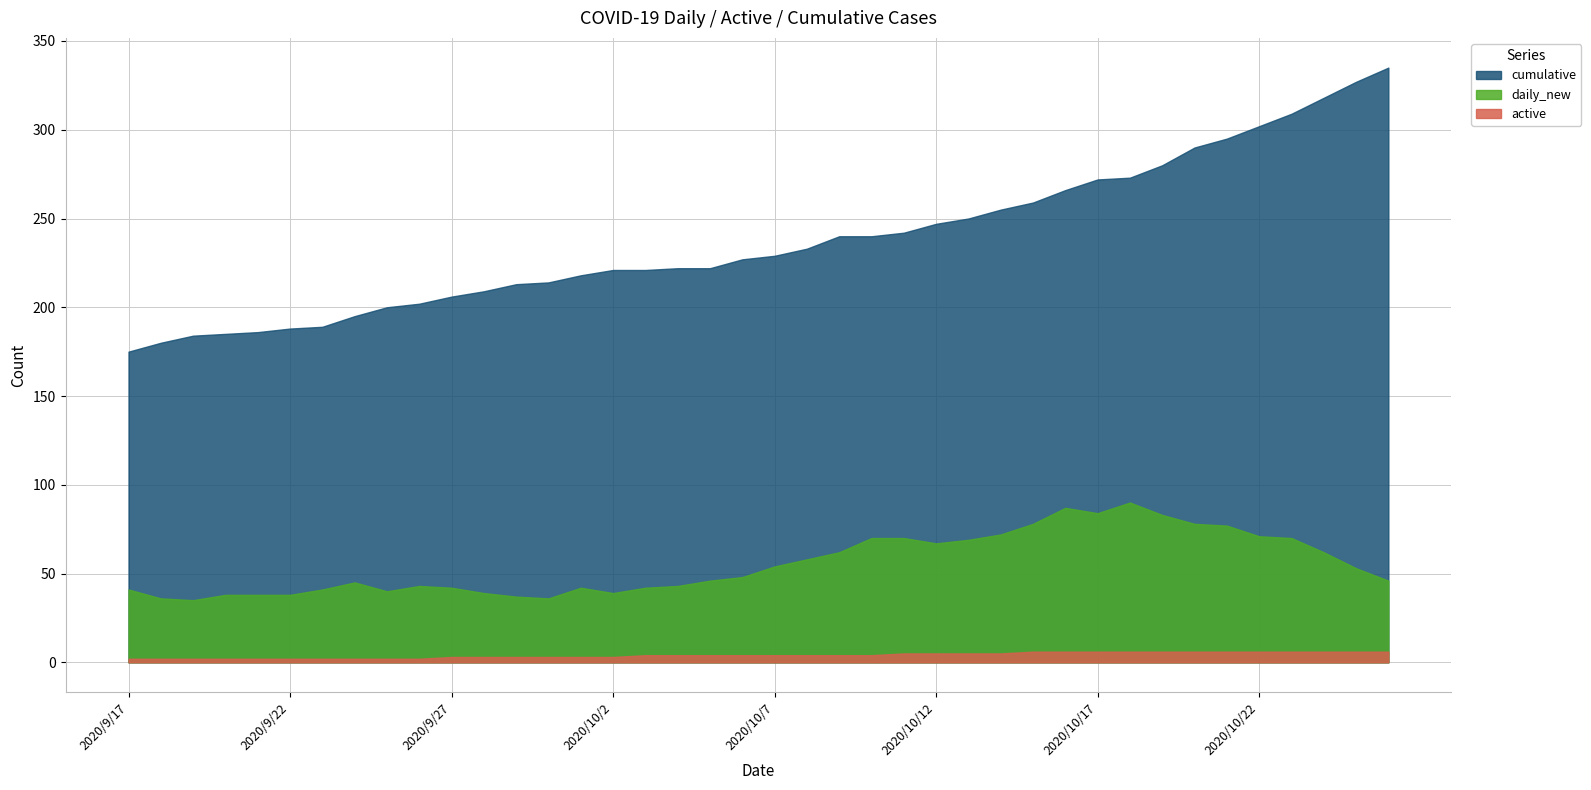

List the series in order of their peak value, lowest first.

active, daily_new, cumulative